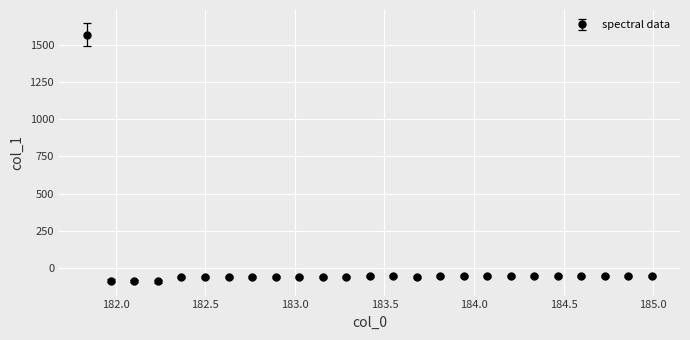

True or false: there are more than 2 points higher than both neighbors.

True